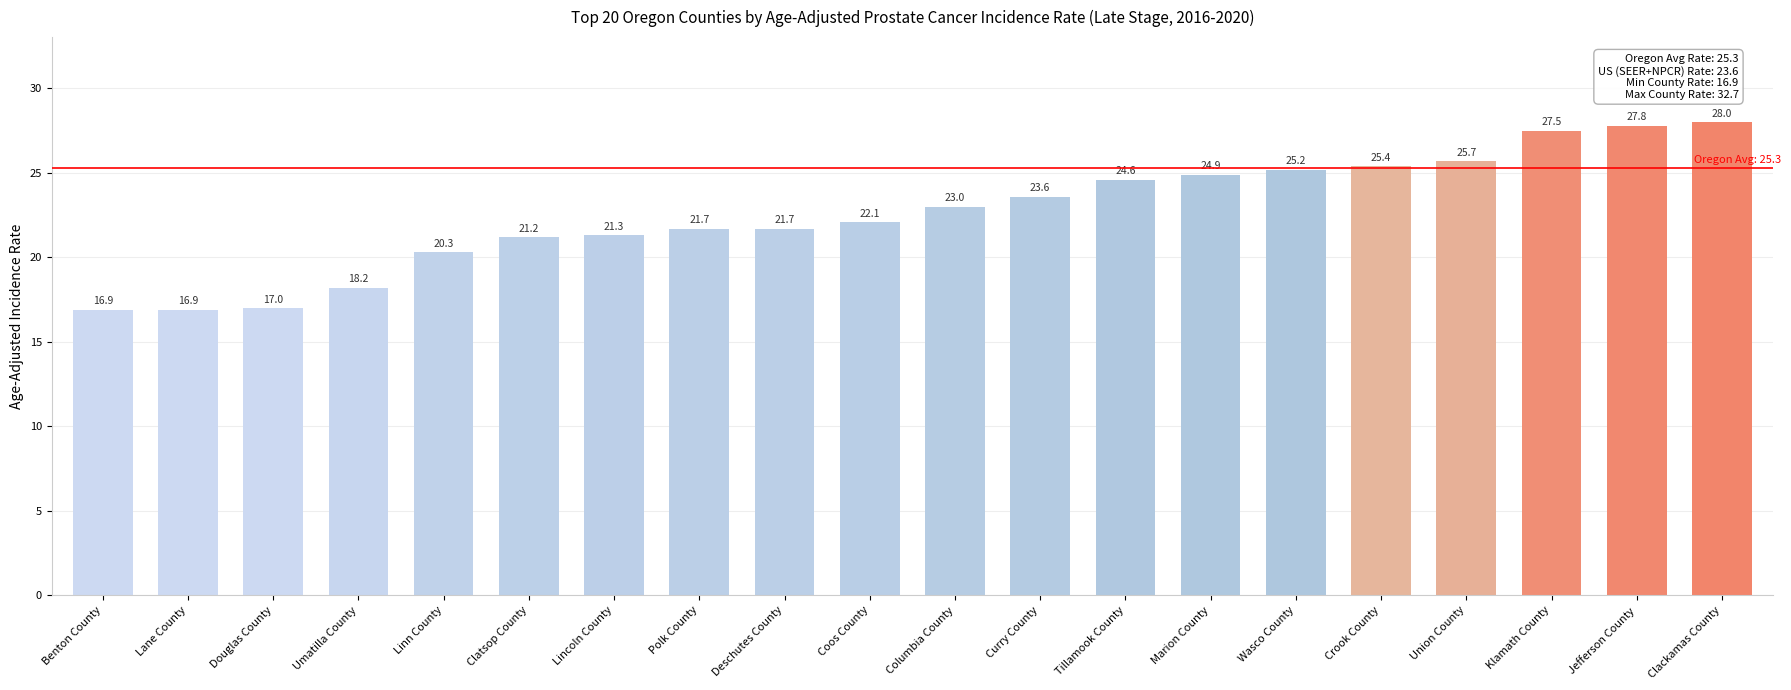

At which category does the chart reach its peak across all series?

Clackamas County